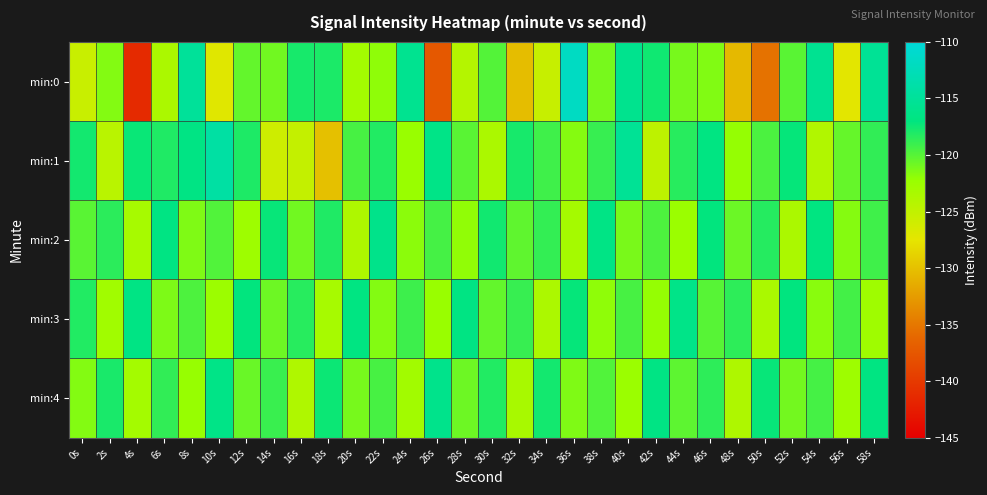

Reading right to left, what are all the values shown in this chart?

min:0: 58s=-115.3	56s=-127.3	54s=-115.7	52s=-120.1	50s=-135.4	48s=-130.5	46s=-121.4	44s=-121.1	42s=-117.5	40s=-115.9	38s=-121.1	36s=-111.8	34s=-125.4	32s=-130.3	30s=-119.9	28s=-124.1	26s=-137.4	24s=-115.7	22s=-121.9	20s=-123.0	18s=-117.9	16s=-117.8	14s=-120.9	12s=-120.4	10s=-127.1	8s=-115.0	6s=-123.5	4s=-141.3	2s=-121.5	0s=-125.5
min:1: 58s=-118.7	56s=-120.5	54s=-123.9	52s=-117.2	50s=-119.6	48s=-122.1	46s=-116.8	44s=-118.4	42s=-124.7	40s=-115.3	38s=-118.9	36s=-121.6	34s=-119.2	32s=-117.8	30s=-123.5	28s=-120.1	26s=-116.4	24s=-122.3	22s=-118.2	20s=-119.5	18s=-130.1	16s=-125.1	14s=-125.9	12s=-118.0	10s=-114.2	8s=-116.6	6s=-118.1	4s=-117.4	2s=-124.4	0s=-117.7
min:2: 58s=-119.2	56s=-121.6	54s=-116.9	52s=-123.5	50s=-118.3	48s=-120.7	46s=-117.1	44s=-122.4	42s=-119.7	40s=-121.2	38s=-116.5	36s=-123.1	34s=-118.8	32s=-120.3	30s=-117.6	28s=-122.0	26s=-119.4	24s=-121.8	22s=-116.2	20s=-123.7	18s=-118.1	16s=-120.9	14s=-117.3	12s=-122.6	10s=-119.8	8s=-121.4	6s=-116.7	4s=-123.2	2s=-118.5	0s=-120.1
min:3: 58s=-122.7	56s=-119.3	54s=-121.7	52s=-117.0	50s=-123.4	48s=-118.6	46s=-120.0	44s=-116.3	42s=-122.1	40s=-119.5	38s=-121.9	36s=-117.2	34s=-123.6	32s=-118.9	30s=-120.4	28s=-116.7	26s=-122.3	24s=-119.1	22s=-121.5	20s=-116.8	18s=-123.2	16s=-118.4	14s=-120.8	12s=-117.1	10s=-122.5	8s=-119.7	6s=-121.3	4s=-116.6	2s=-122.8	0s=-118.2
min:4: 58s=-116.8	56s=-122.6	54s=-119.4	52s=-121.0	50s=-117.3	48s=-123.7	46s=-118.6	44s=-120.2	42s=-116.6	40s=-122.4	38s=-119.8	36s=-121.4	34s=-117.7	32s=-123.3	30s=-118.2	28s=-120.8	26s=-116.1	24s=-122.9	22s=-119.5	20s=-121.1	18s=-117.4	16s=-123.8	14s=-119.0	12s=-120.6	10s=-116.4	8s=-122.2	6s=-118.7	4s=-123.0	2s=-117.9	0s=-121.5